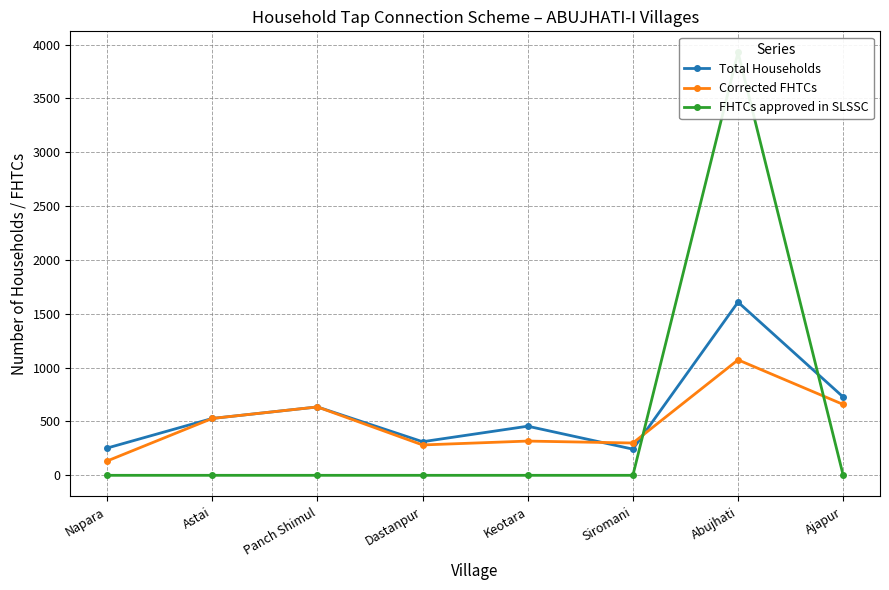

What is the label of the 3rd point from the right?

Siromani